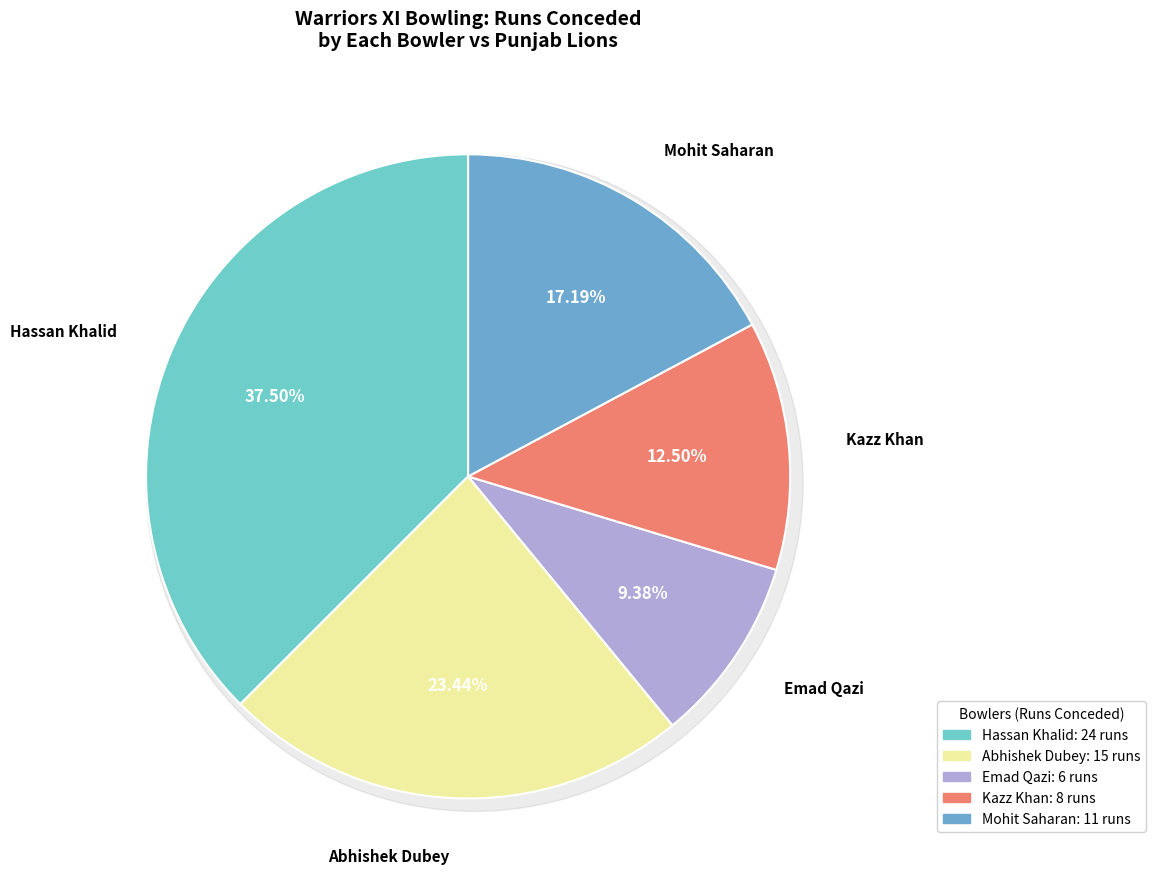

To the nearest percent, what percentage of the pie is Mohit Saharan?

17%